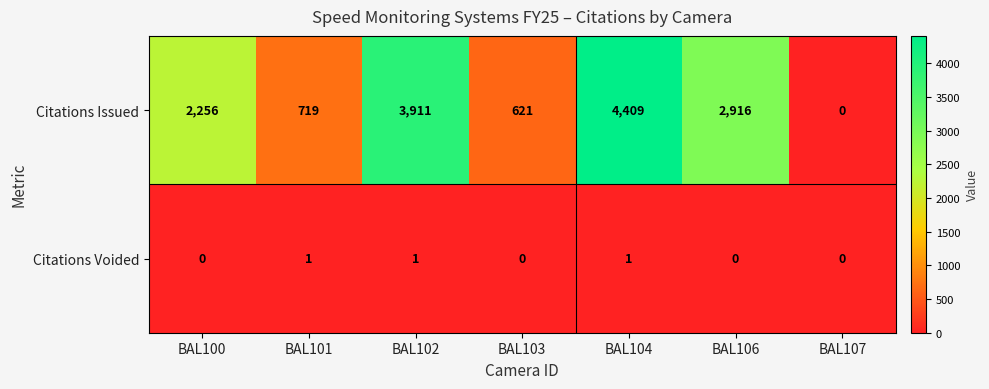

Rank the series by their average value, from highest to lowest.

Citations Issued, Citations Voided